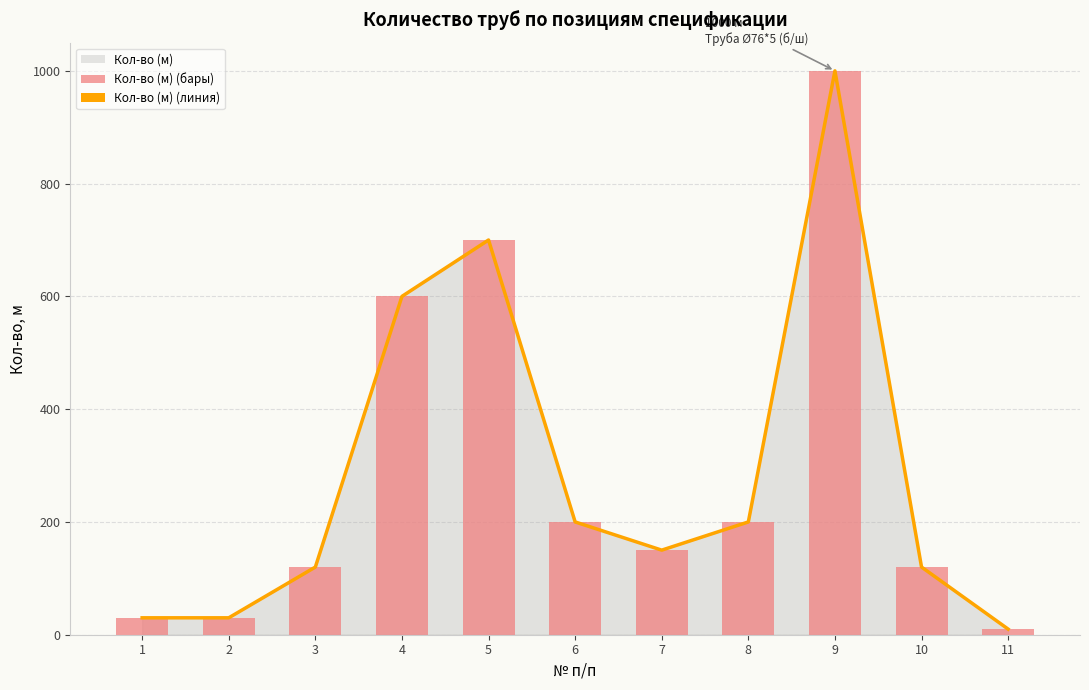

Which series changed the most between 4 and 7?

Кол-во (м) (линия)